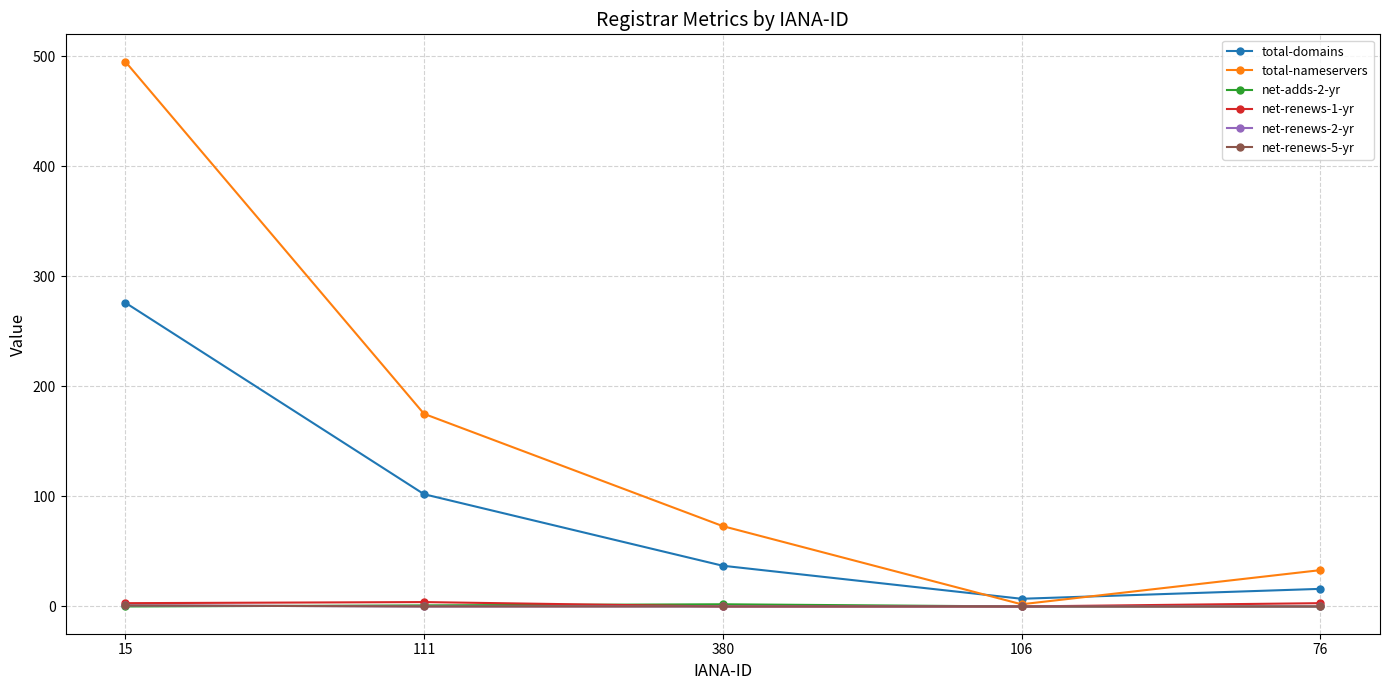

True or false: net-renews-5-yr and net-renews-2-yr intersect in this chart.

False